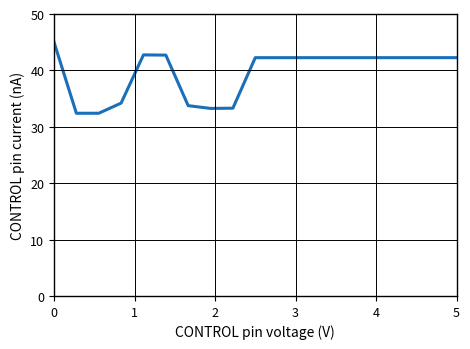

What is the difference between the maximum and second lowest values?

12.6